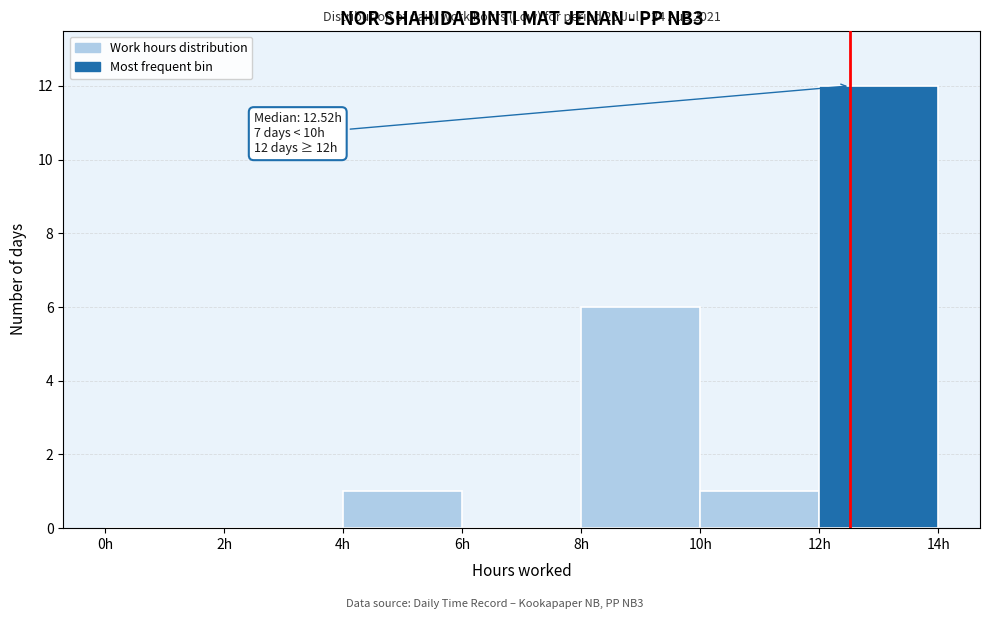

Which range on the x-axis has the tallest bar?

12 to 14